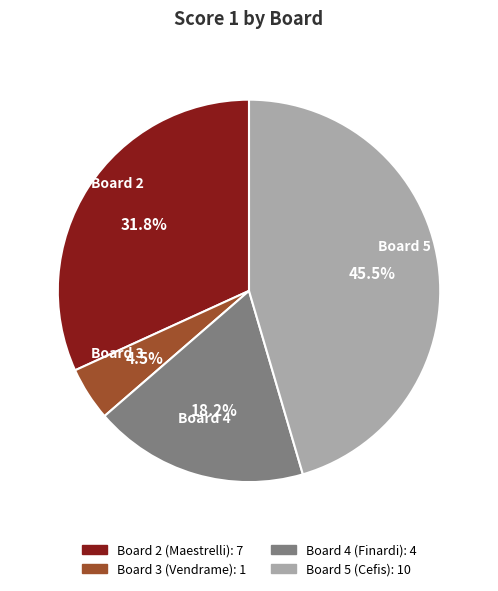

Count the number of slices in the pie.

4